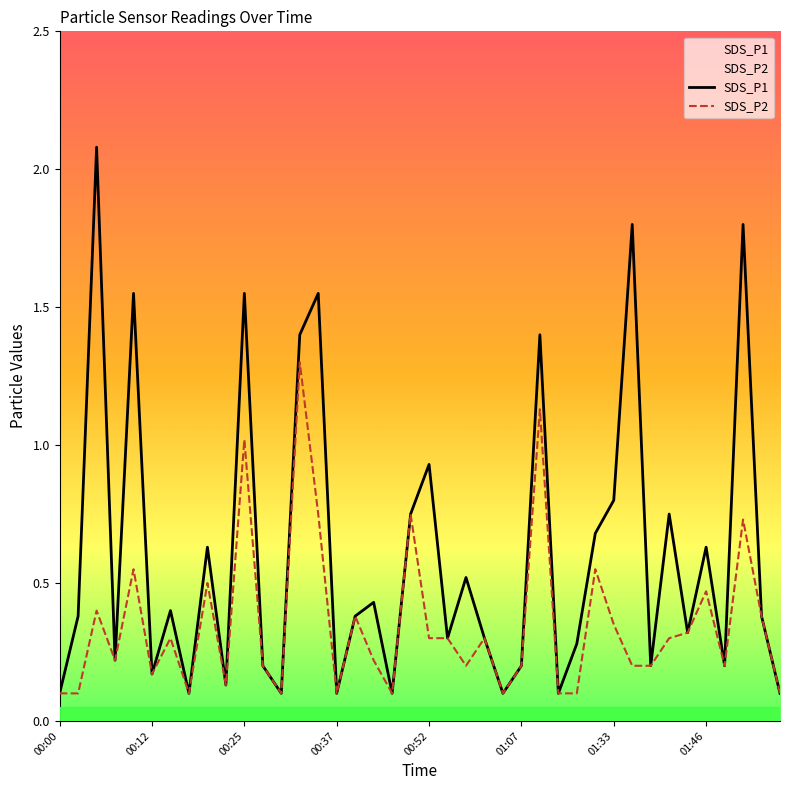

How many lines are shown in the chart?

2